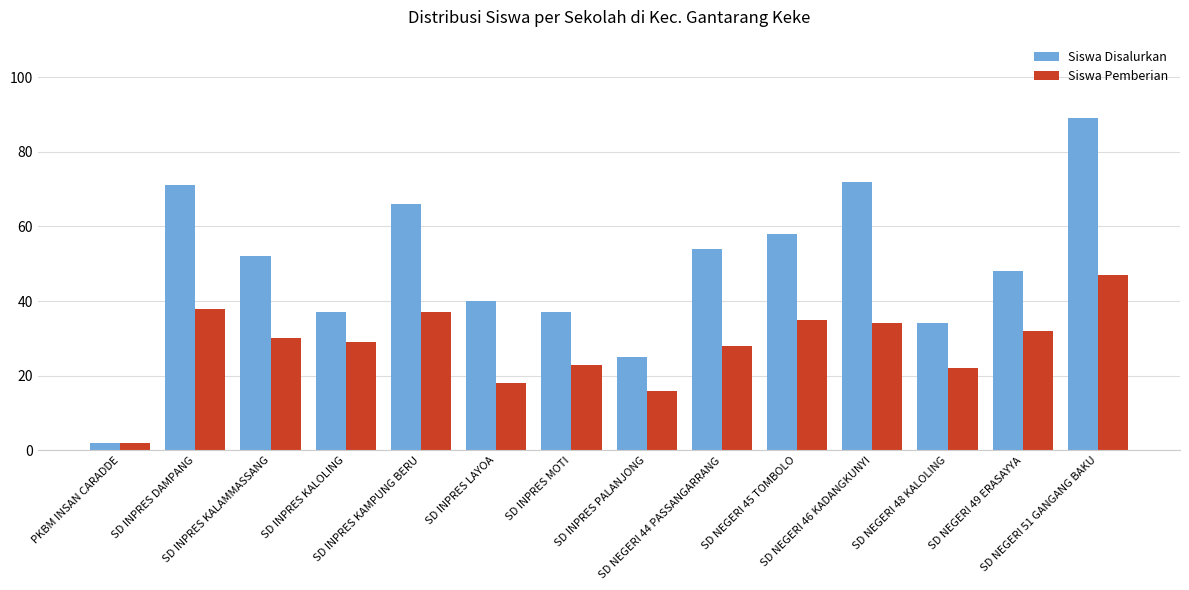

Rank the categories by Siswa Pemberian value from highest to lowest.

SD NEGERI 51 GANGANG BAKU, SD INPRES DAMPANG, SD INPRES KAMPUNG BERU, SD NEGERI 45 TOMBOLO, SD NEGERI 46 KADANGKUNYI, SD NEGERI 49 ERASAYYA, SD INPRES KALAMMASSANG, SD INPRES KALOLING, SD NEGERI 44 PASSANGARRANG, SD INPRES MOTI, SD NEGERI 48 KALOLING, SD INPRES LAYOA, SD INPRES PALANJONG, PKBM INSAN CARADDE